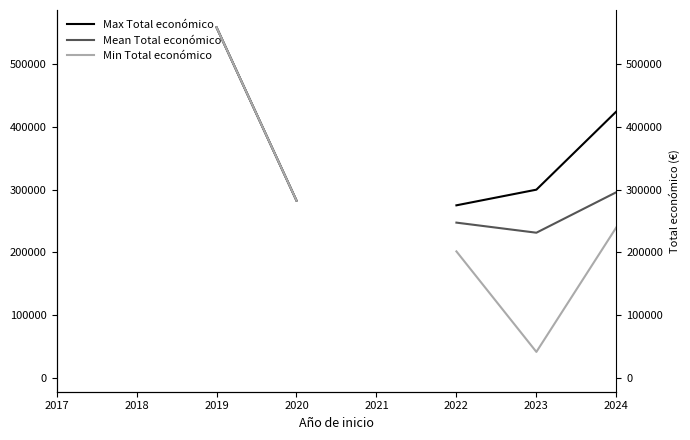

What is the total value across all series at 2024?

960306.0